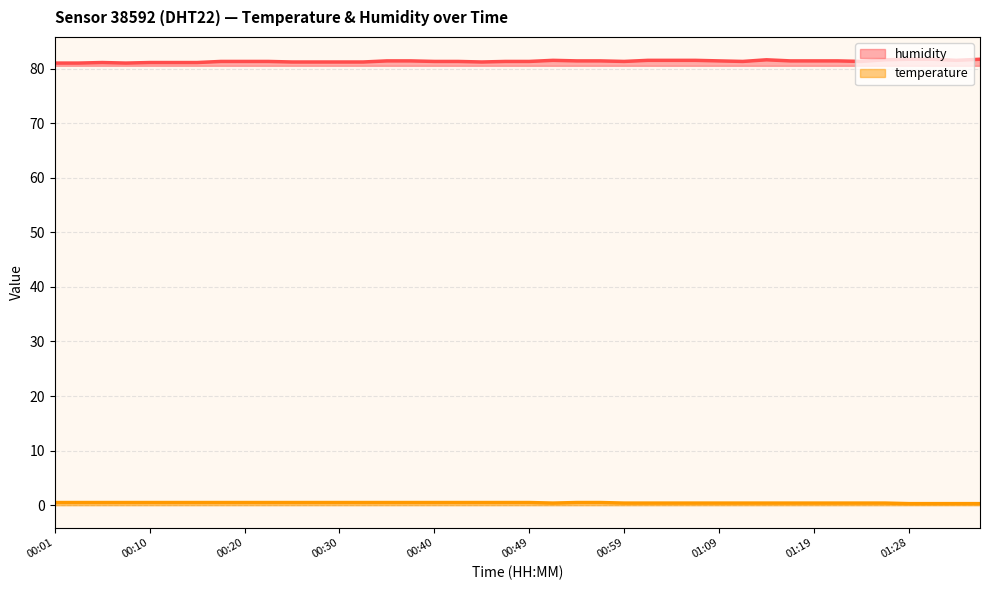

What is the total value across all series at 00:32?

81.7